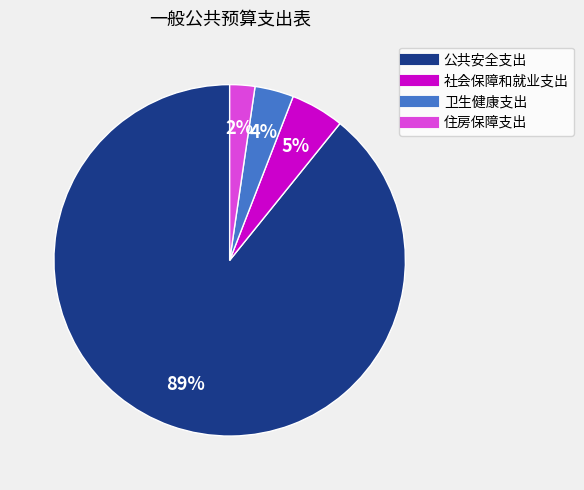

The 公共安全支出 slice represents 89% of the pie. True or false?

True